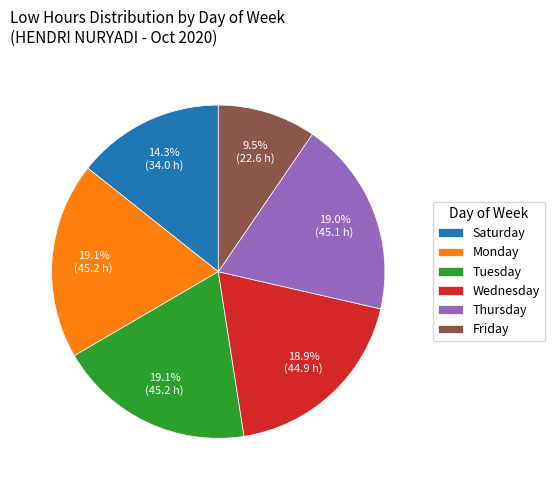

How many segments does this pie chart have?

6